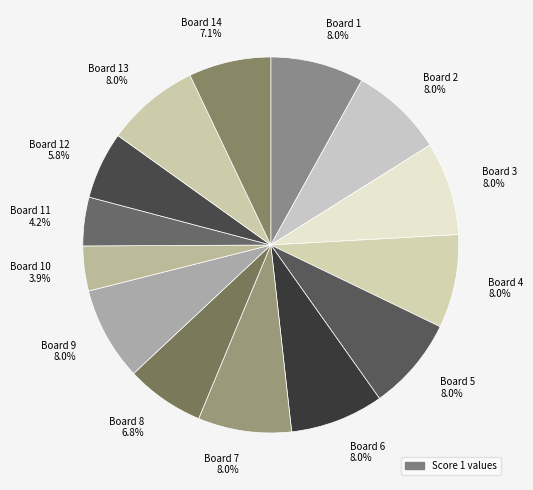

Count the number of slices in the pie.

14